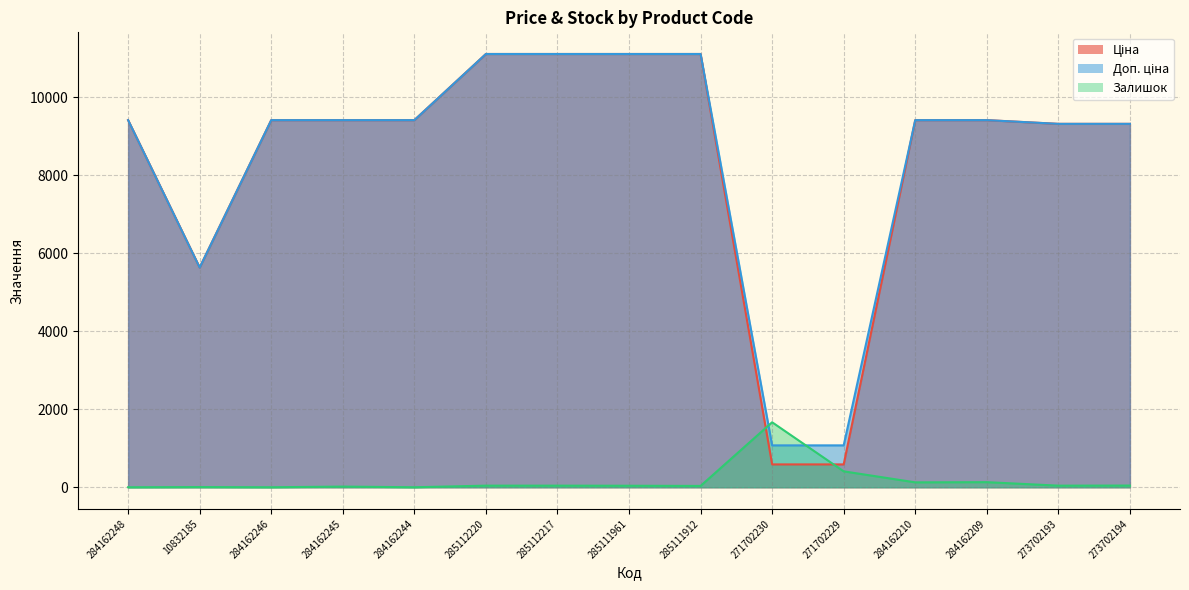

What is the sum of the Ціна values at 271702229 and 284162244?

10002.9